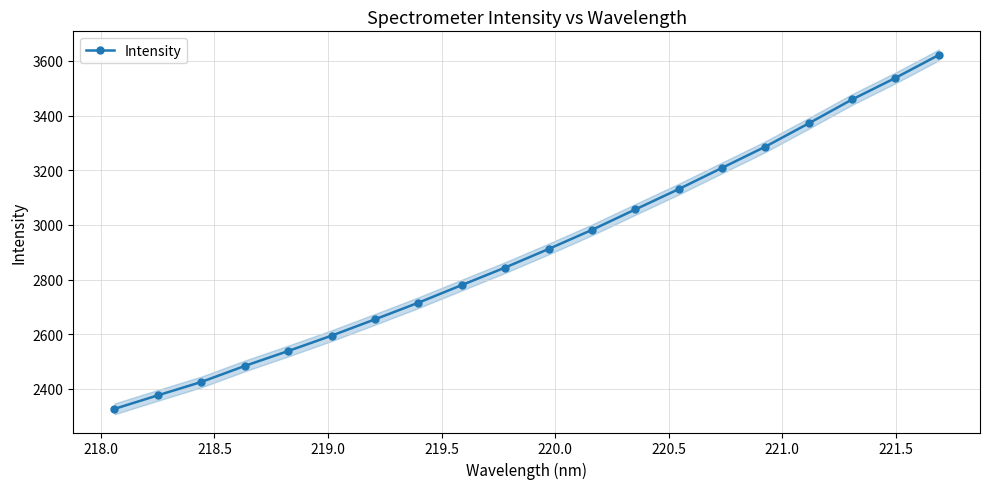

What is the highest value of the Intensity series?

3621.8